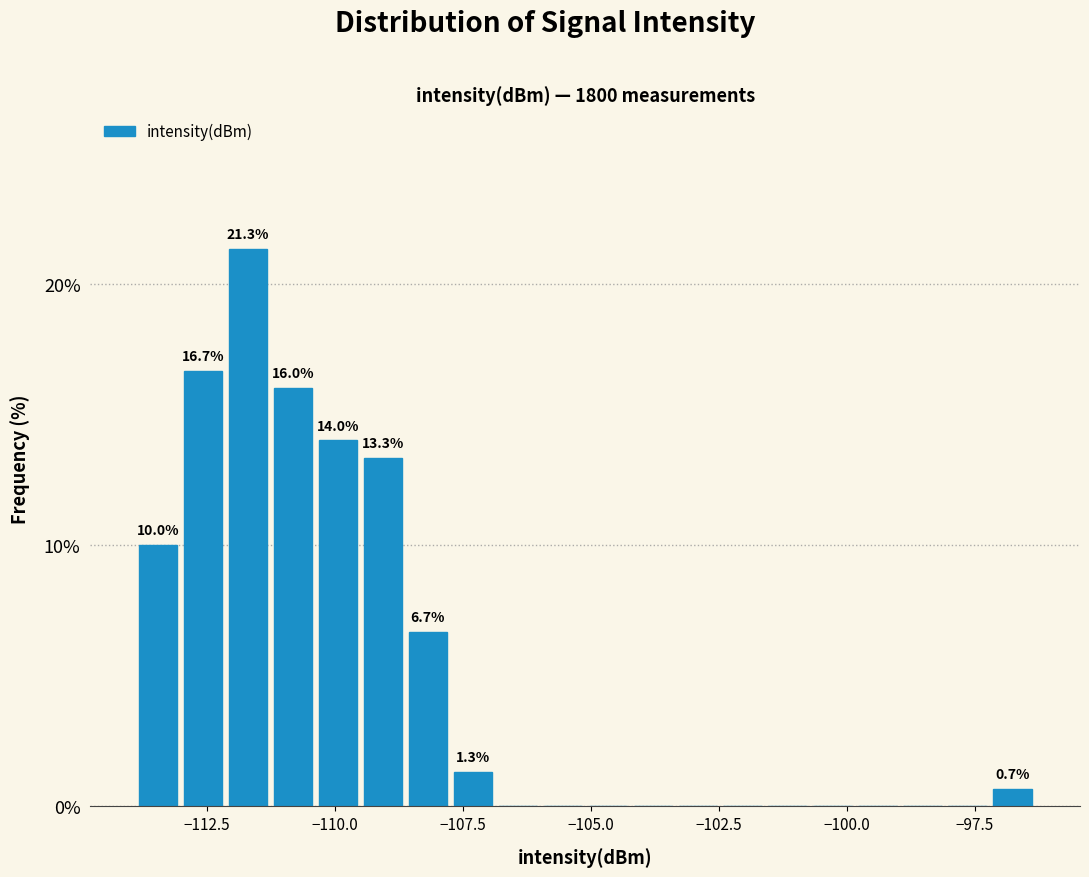

Around what value on the x-axis is the tallest bar? Give the approximate position of its centre, as read against the axis.

-111.5